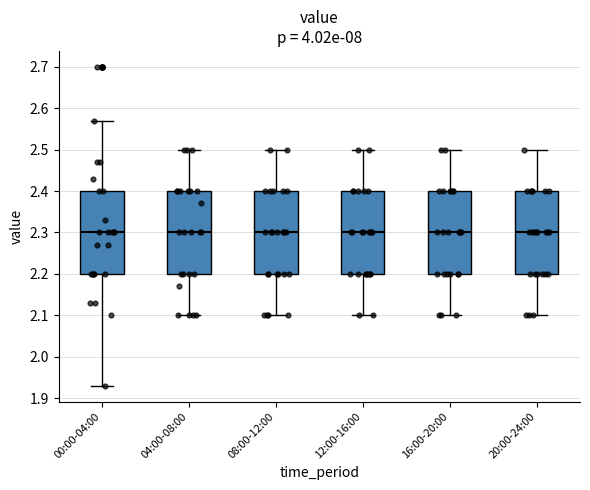

Where does the upper whisker of the box for 00:00-04:00 end on the y-axis? The values are not printed on the chart, so give them approximately, as read against the axis.

2.57